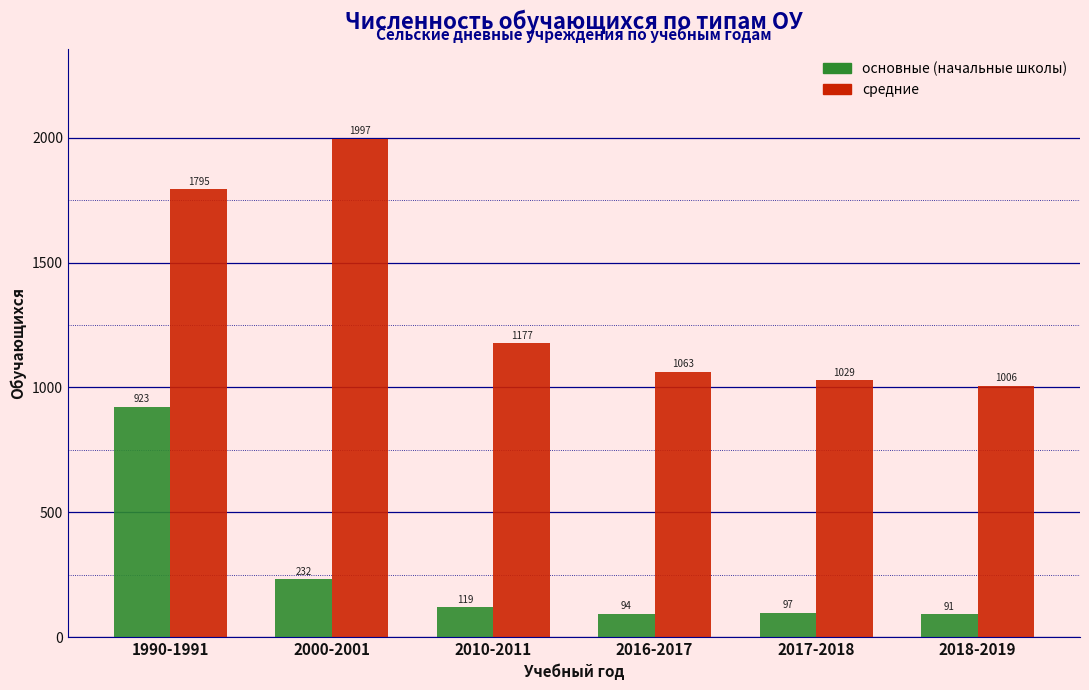

Reading right to left, list all the values displayed in this chart.

основные (начальные школы): 2018-2019=91	2017-2018=97	2016-2017=94	2010-2011=119	2000-2001=232	1990-1991=923
средние: 2018-2019=1006	2017-2018=1029	2016-2017=1063	2010-2011=1177	2000-2001=1997	1990-1991=1795